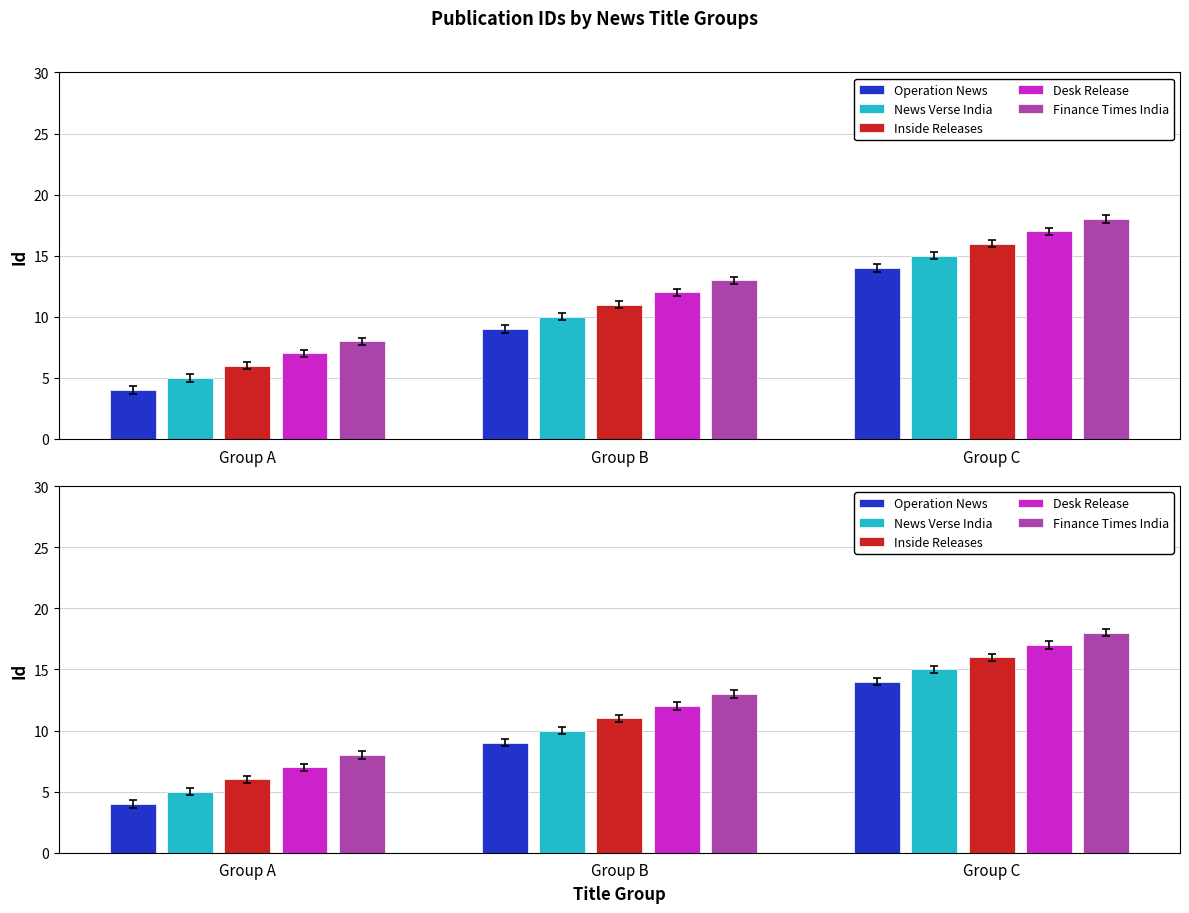

The value at Tech Gossip is 4. True or false?

False